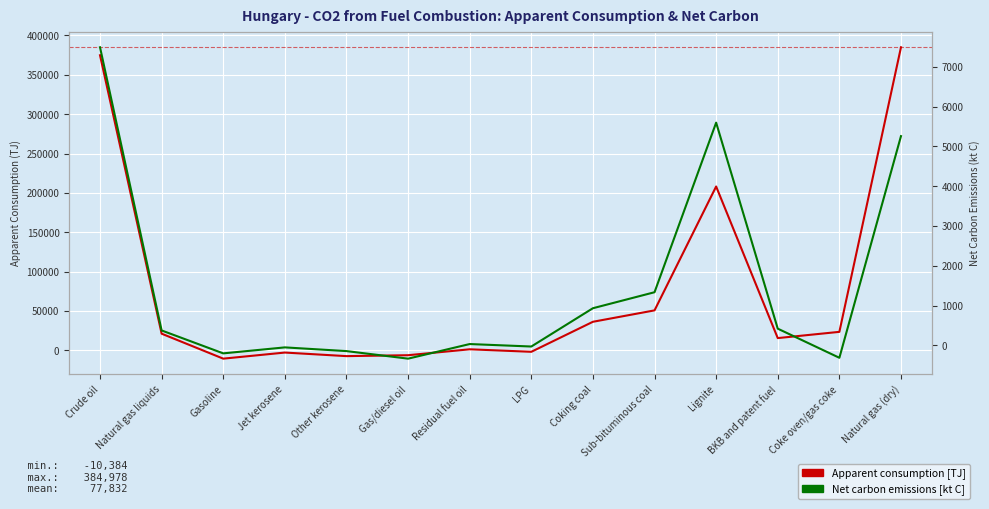

Between Other kerosene and Sub-bituminous coal, which series saw the biggest shift?

Apparent consumption (TJ)